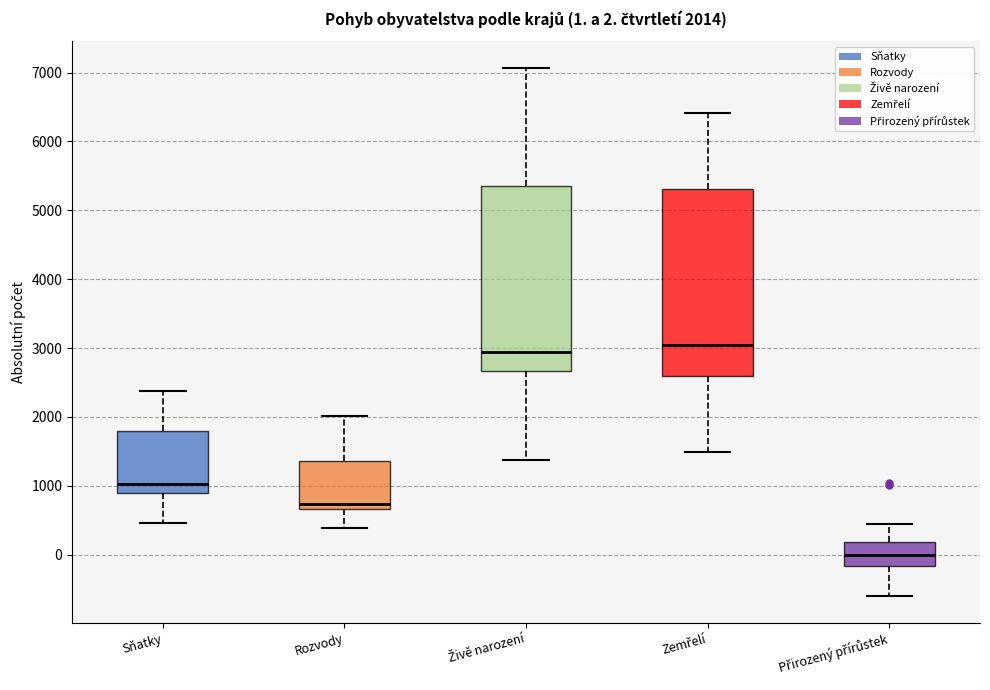

Which box's median line is the highest?

Zemřelí